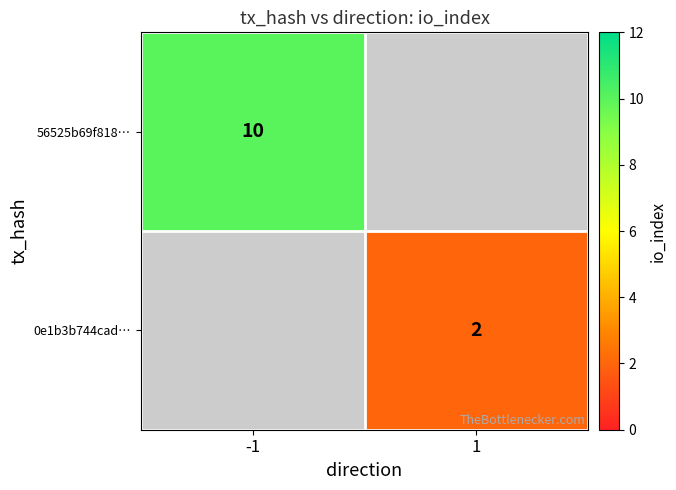

The value of 0e1b3b744cad… at 1 is 2. True or false?

True